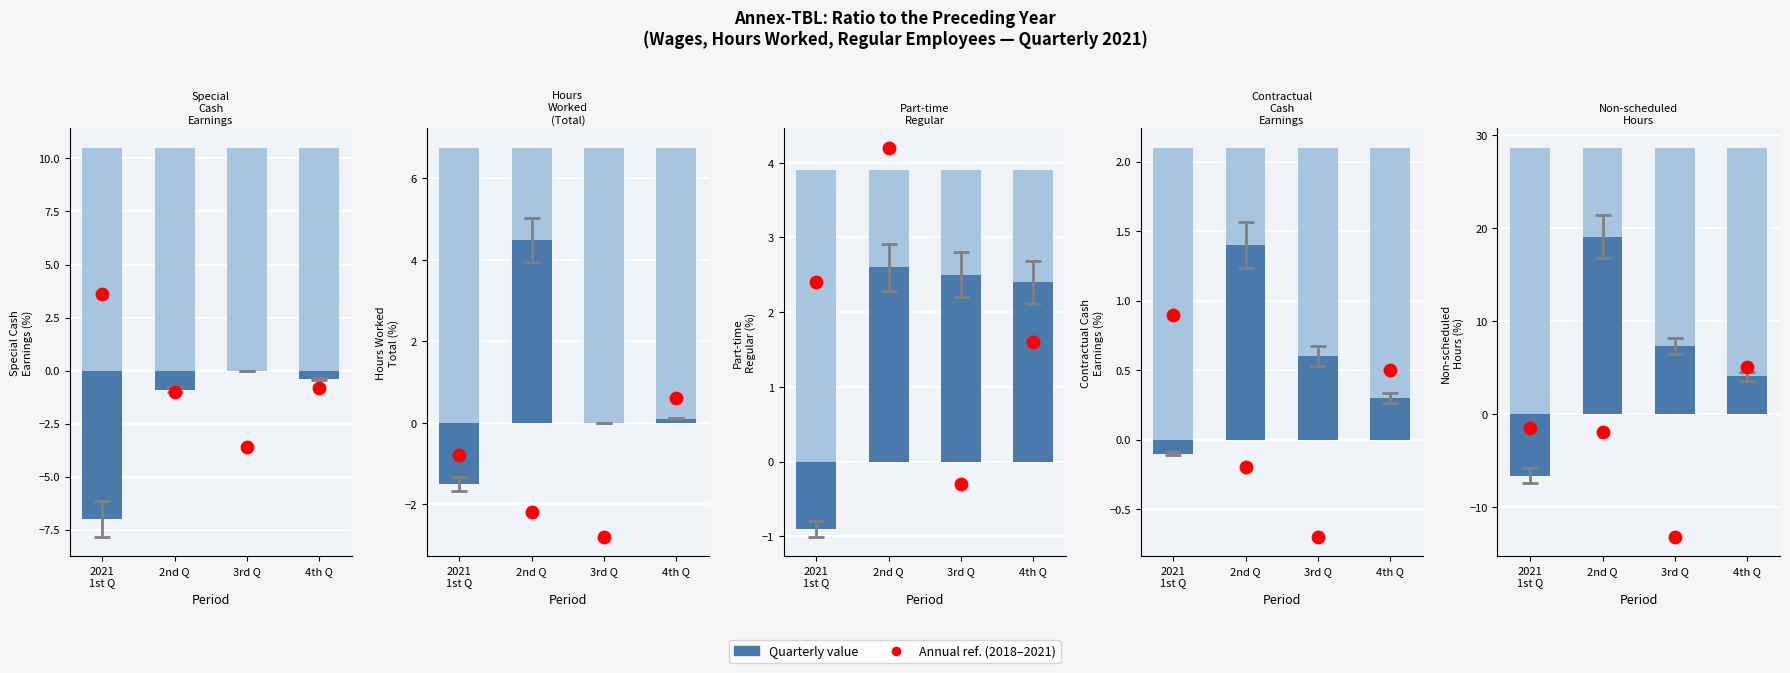

What is the total value across all series at 4th Q?

11.6